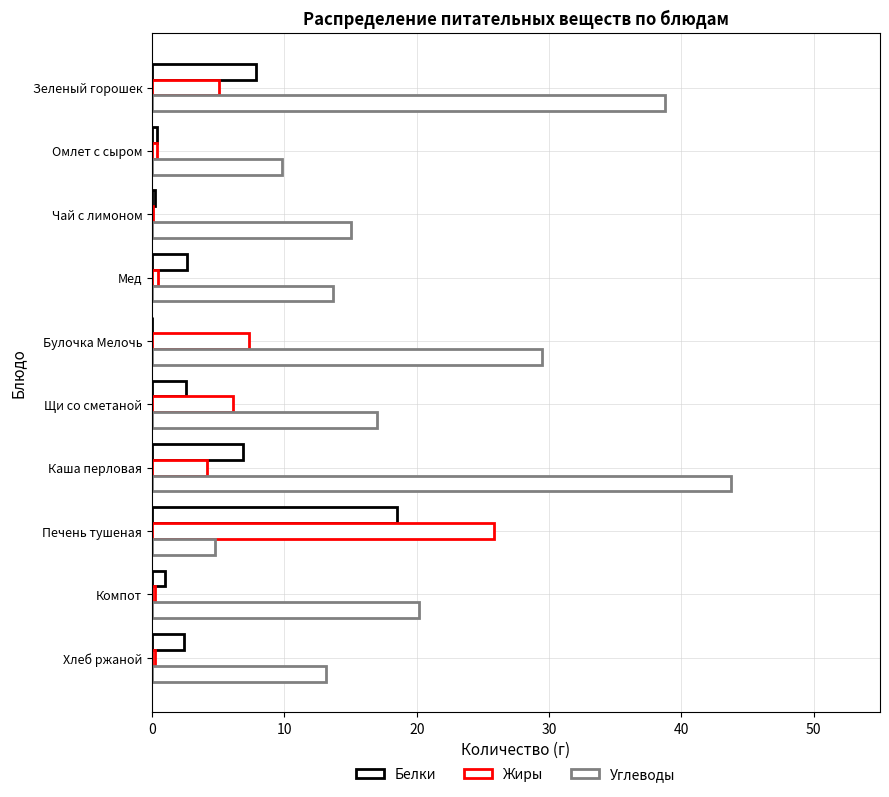

What is the maximum value shown in the chart?

43.7